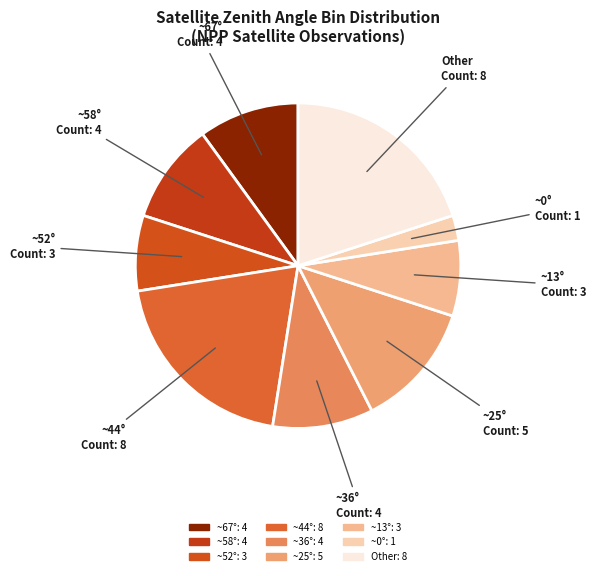

How many segments does this pie chart have?

9